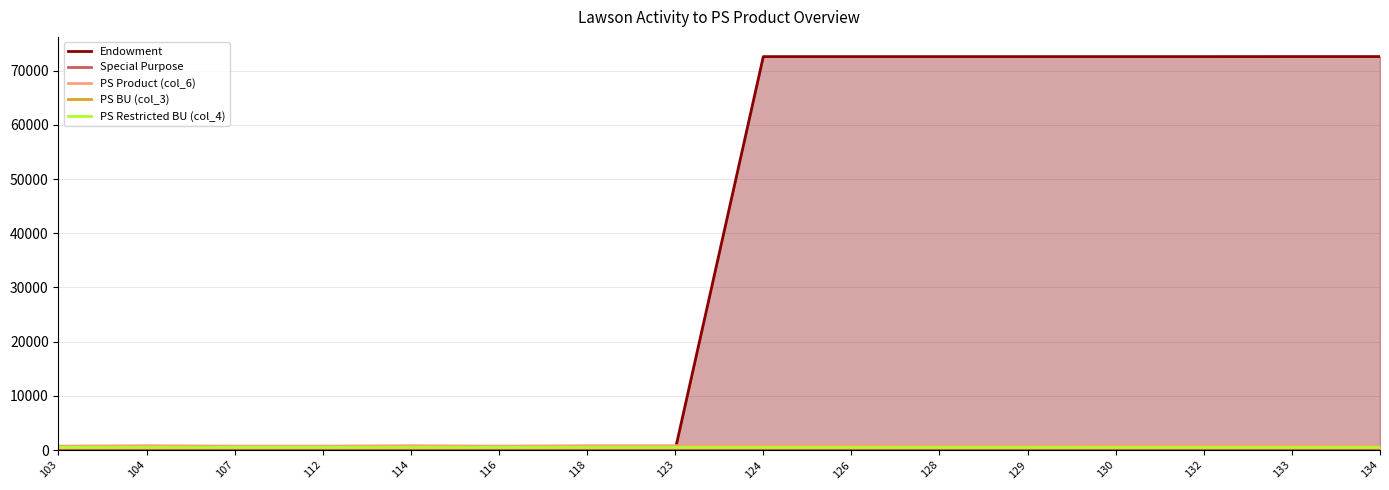

Reading left to right, list all the values displayed in this chart.

Endowment: 103=10.3	104=10.7	107=11.2	112=11.6	114=12.9	116=13.4	118=18.4	123=19.6	124=72610.3	126=72610.7	128=72611.2	129=72611.6	130=72612.9	132=72613.4	133=72618.4	134=72619.6
Special Purpose: 103=10.4	104=11.4	107=11.8	112=12.3	114=12.4	116=12.6	118=13.0	123=13.2	124=13.3	126=13.9	128=14.2	129=14.3	130=14.4	132=14.5	133=15.4	134=16.3
PS Product (col_6): 103=726.1	104=806.1	107=726.1	112=726.1	114=806.1	116=726.1	118=806.1	123=806.1	124=806.1	126=806.1	128=730.0	129=726.1	130=806.1	132=806.1	133=806.1	134=726.1
PS BU (col_3): 103=611.0	104=611.0	107=611.0	112=611.0	114=611.0	116=611.0	118=611.0	123=611.0	124=611.0	126=611.0	128=611.0	129=611.0	130=611.0	132=611.0	133=611.0	134=611.0
PS Restricted BU (col_4): 103=610.0	104=610.0	107=610.0	112=610.0	114=610.0	116=610.0	118=610.0	123=610.0	124=610.0	126=610.0	128=610.0	129=610.0	130=610.0	132=610.0	133=610.0	134=610.0